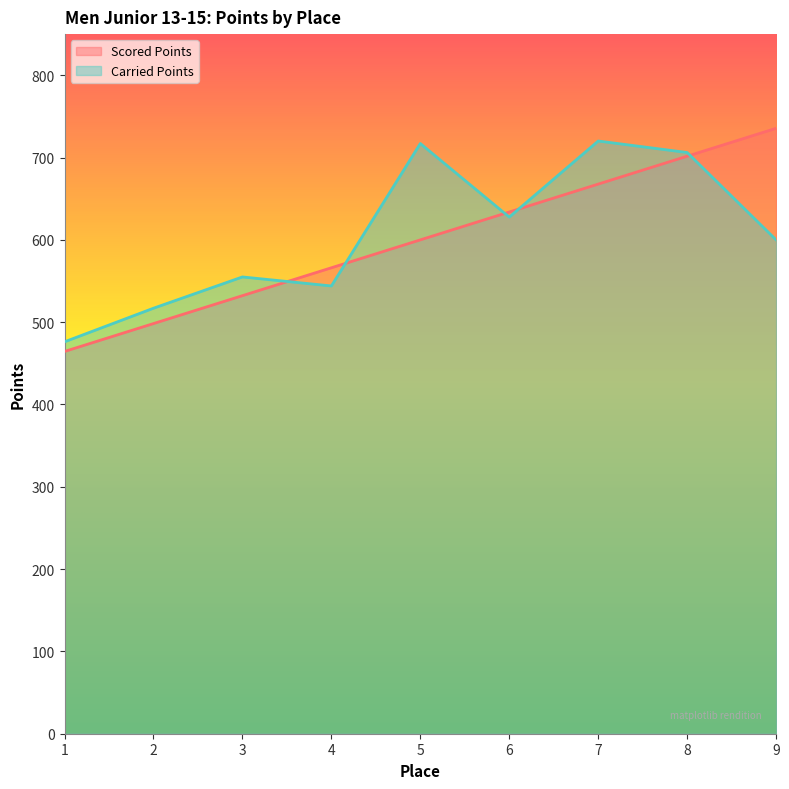

How many times do Carried Points and Scored Points cross each other?

5